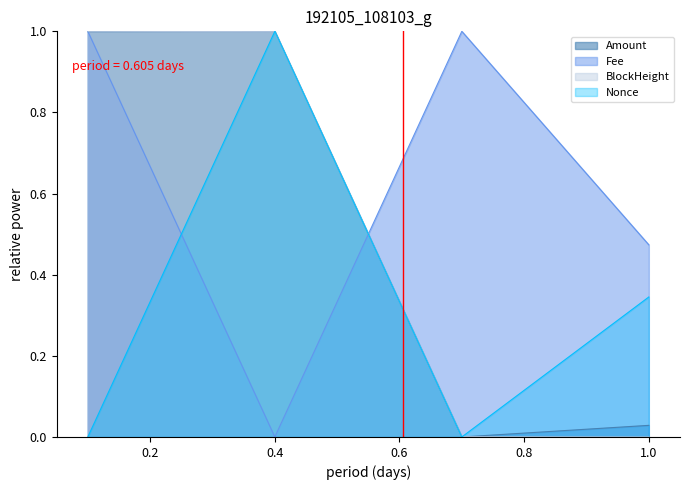

Is the value of Nonce at 1.0 greater than the value of BlockHeight at 0.4?

No